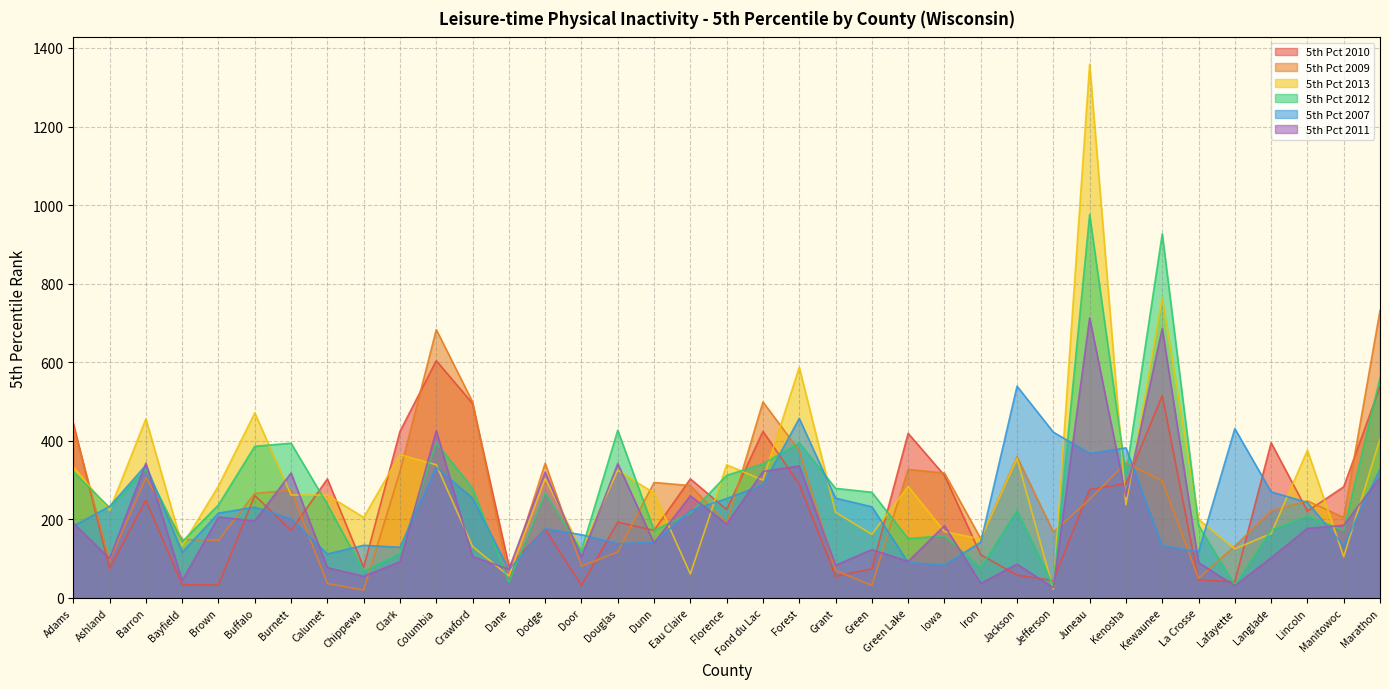

At which category does 5th Pct 2011 reach its first local valley?

Ashland